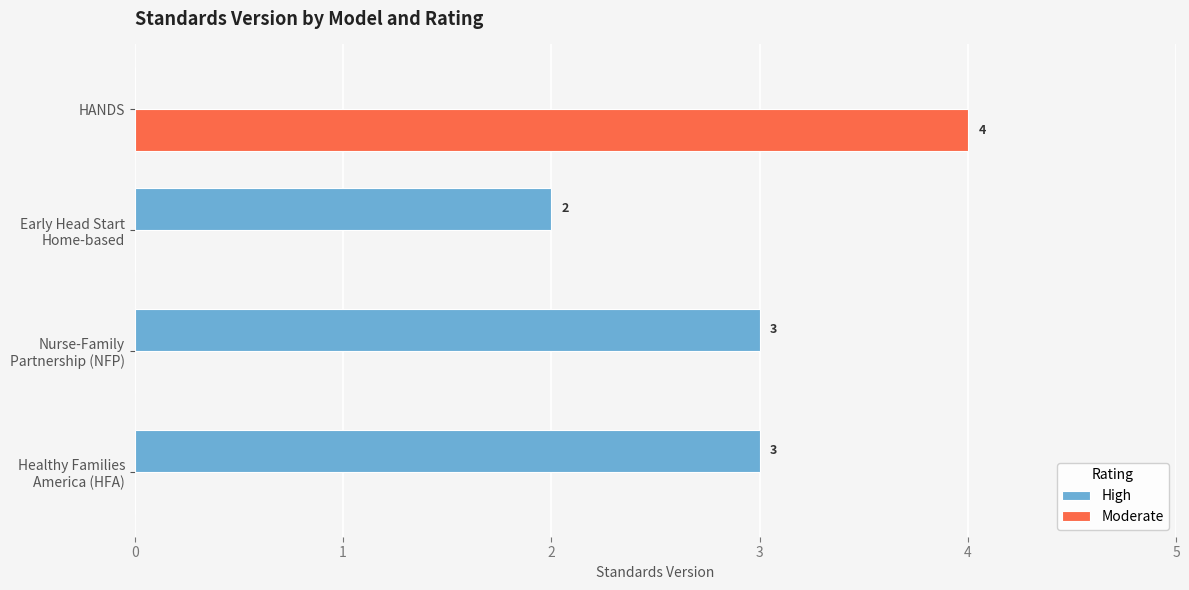

How many Moderate values are between 0 and 4?

4